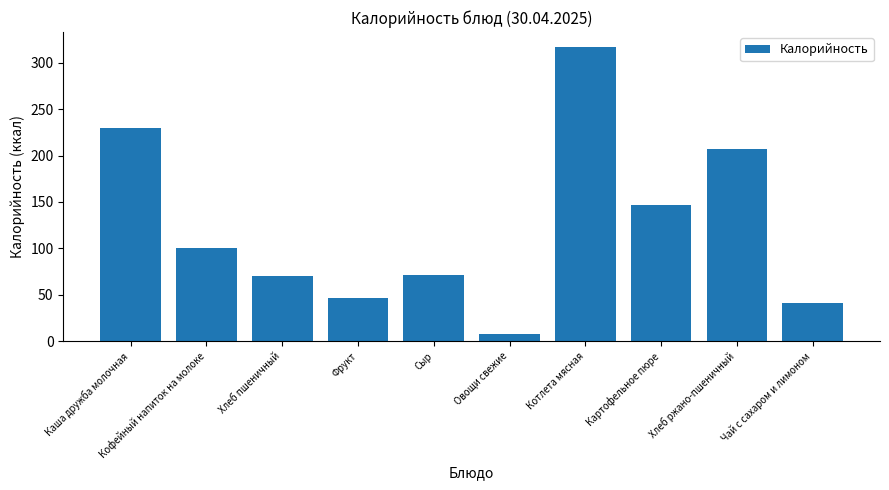

The value at Фрукт is 47.0. True or false?

True